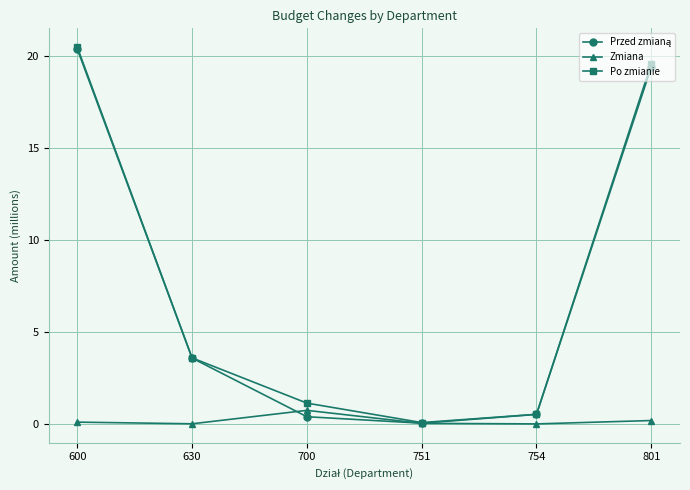

What is the difference between the Zmiana values at 801 and 754?

0.2